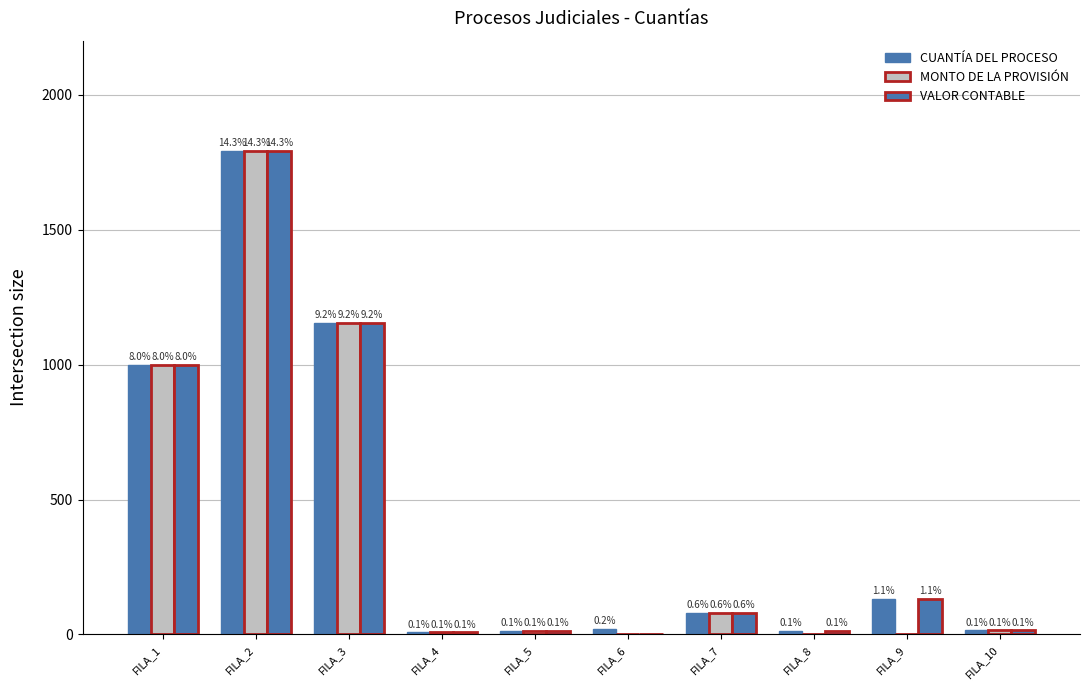

How many groups of bars are there?

10